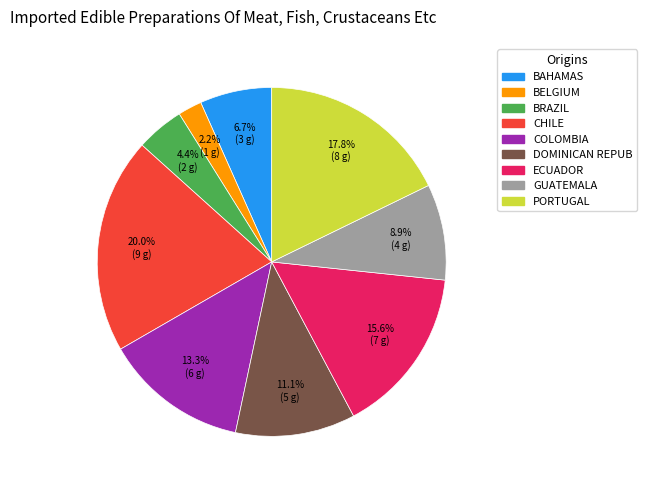

Is there a majority slice in this chart?

No